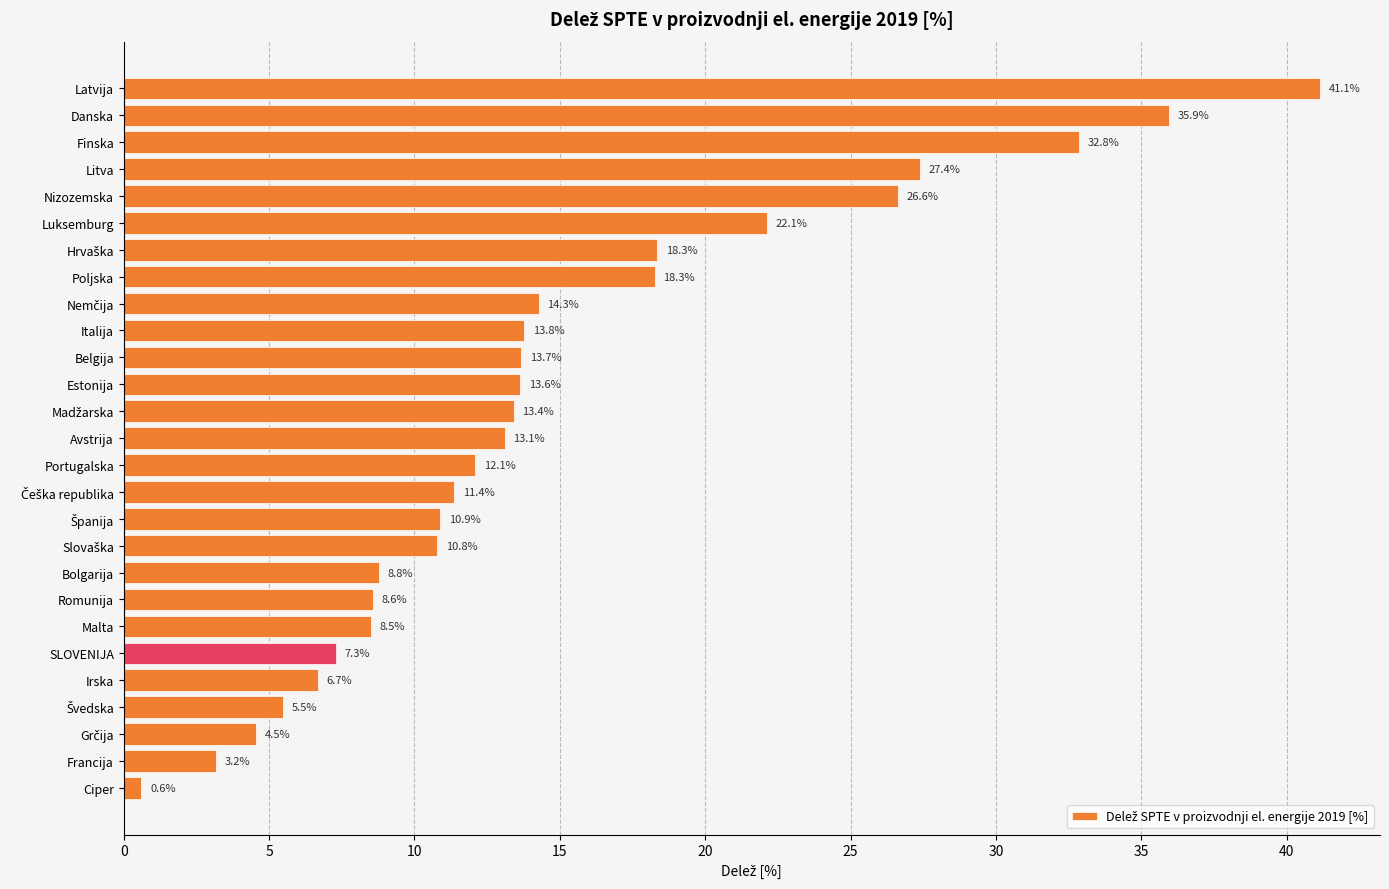

Is it true that the value at Latvija is 67.6?

False